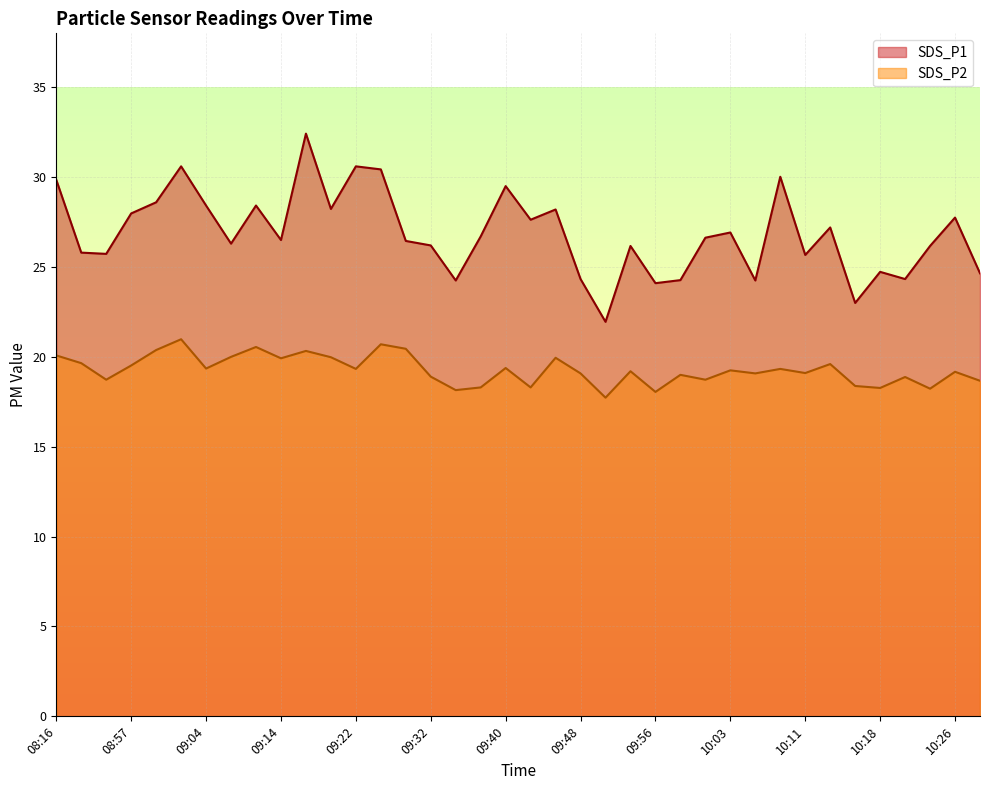

Is it true that SDS_P1 equals 30.6 at 09:02?

True